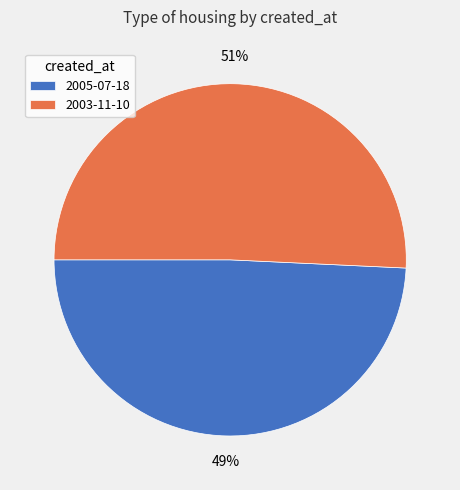

Which category has the smallest portion of the pie?

2005-07-18